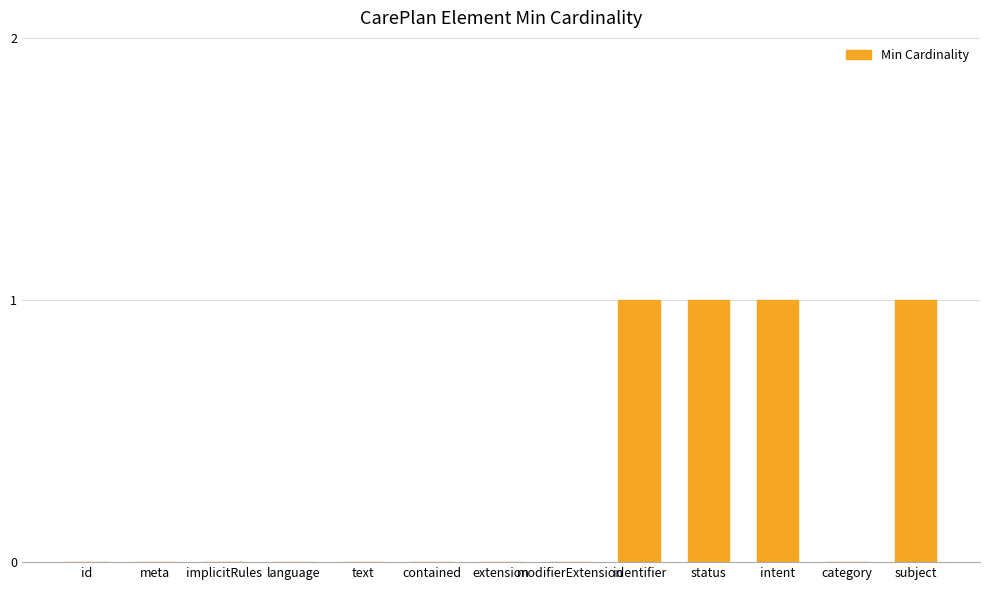

What is the sum of all values?

4